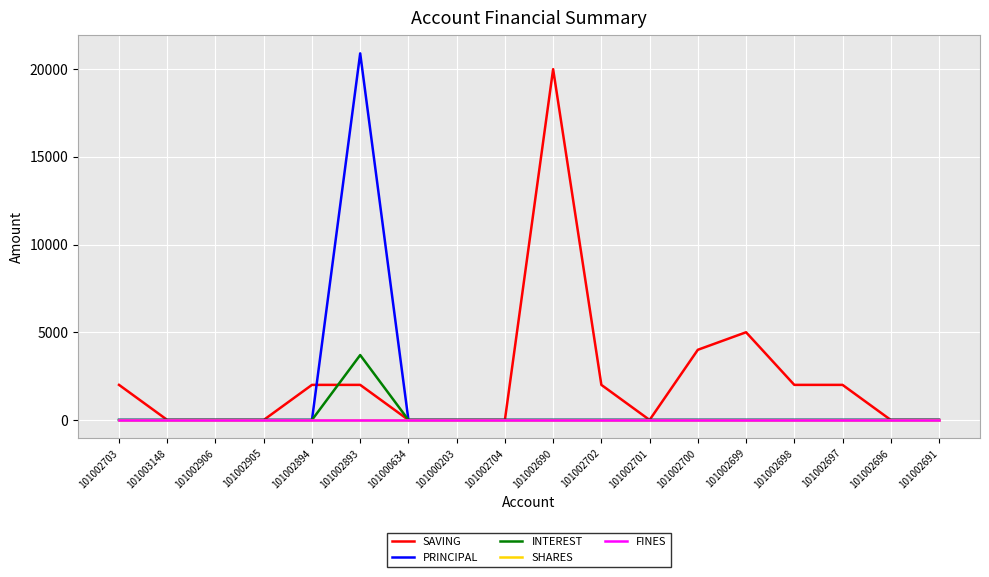

Is this an area chart (filled region under the line)?

No